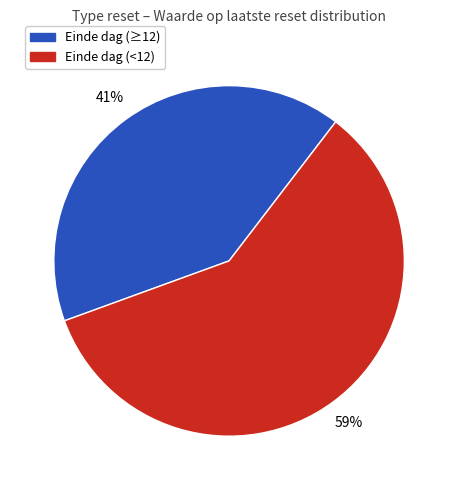

What percentage is the Einde dag (≥12) slice, to the nearest percent?

41%